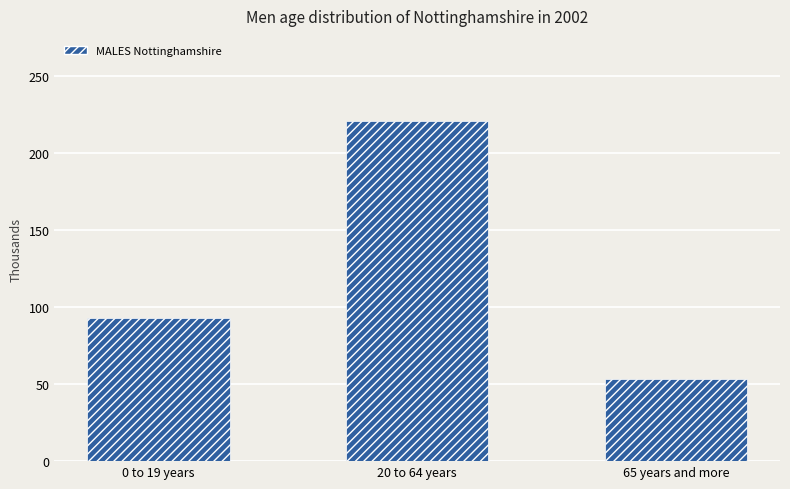

Approximately how many times larger is the value at 65 years and more compared to 0 to 19 years?

0.6